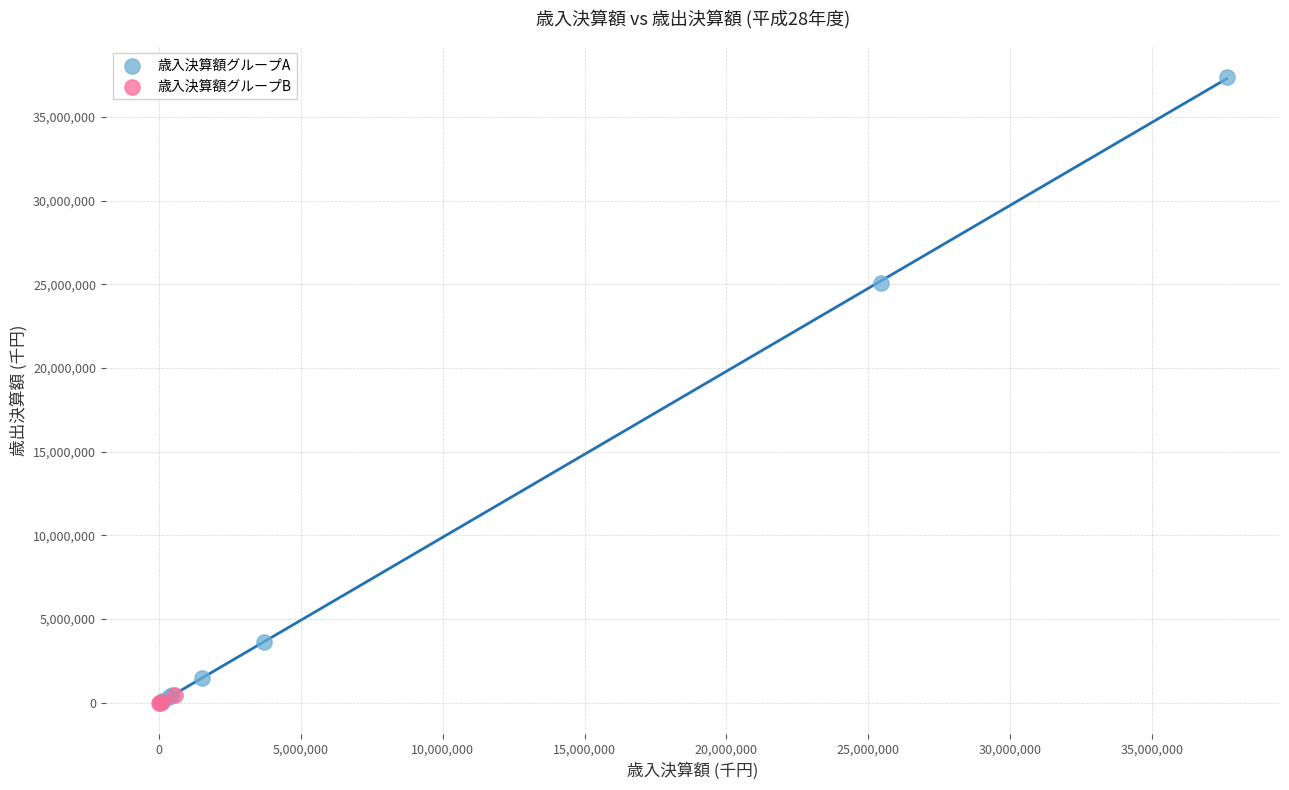

Which series contains the highest Y value?

歳入決算額グループA